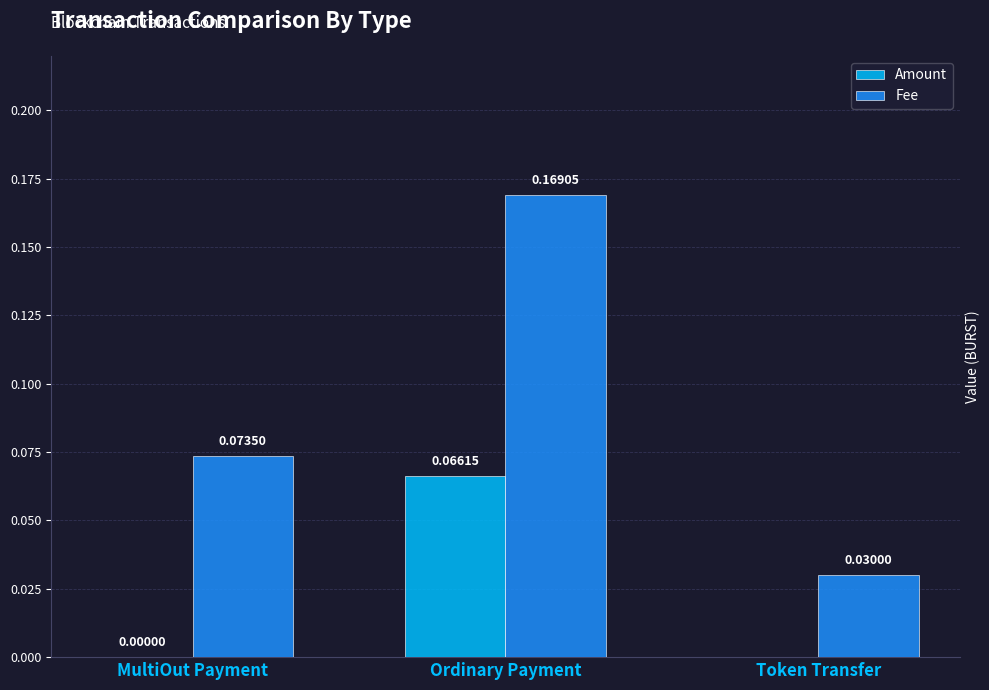

Which series changed the most between Ordinary Payment and Token Transfer?

Fee